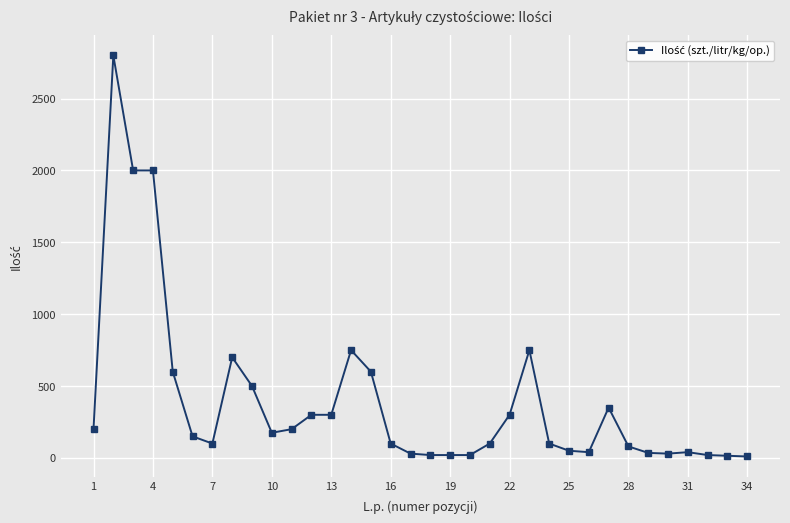

True or false: the data has more than 1 interior local peaks.

True